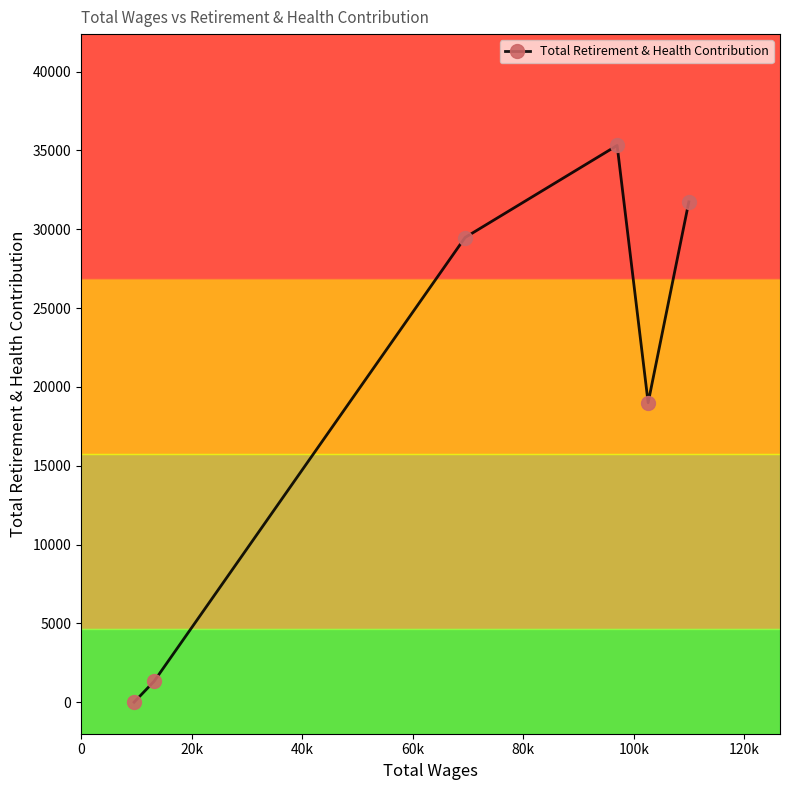

How many interior local valleys (lower than both neighbors) does the data have?

1